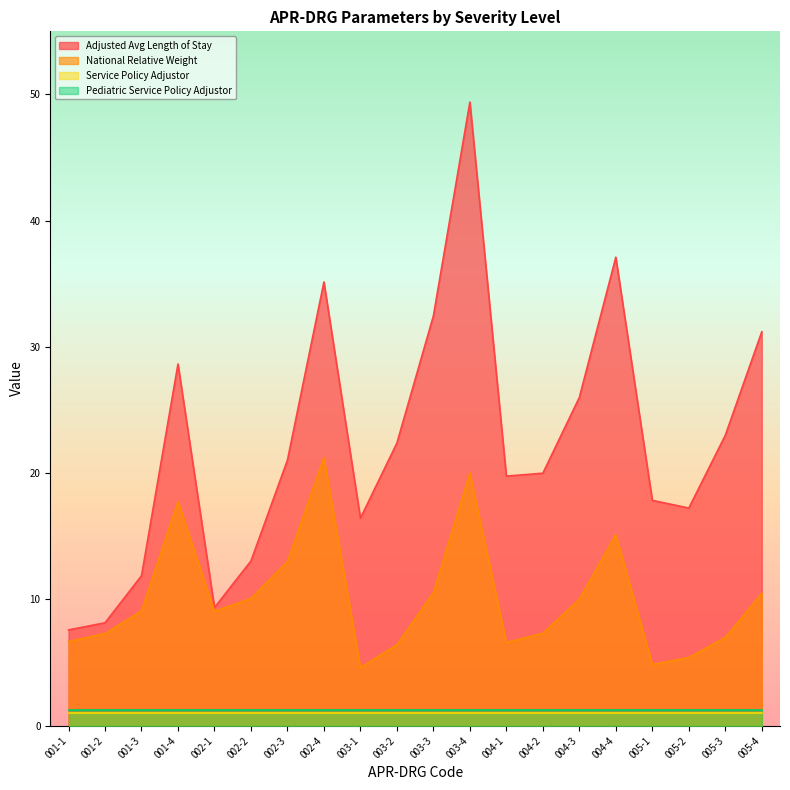

At which category does Adjusted Avg Length of Stay reach its first local valley?

002-1